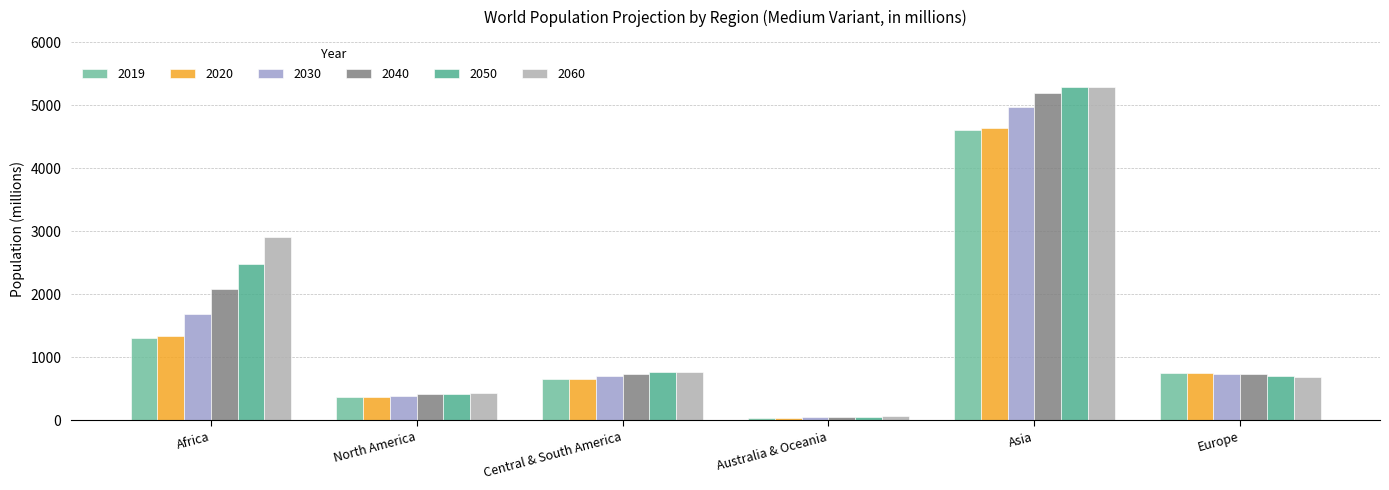

What is the spread (max minus min) of values at Europe?

58.8